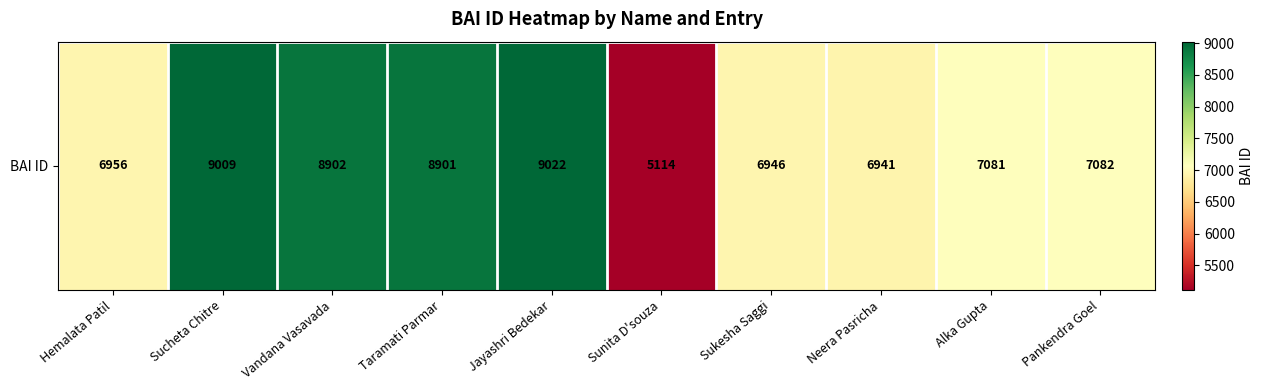

Which category has the lowest value across all series?

Sunita D'souza